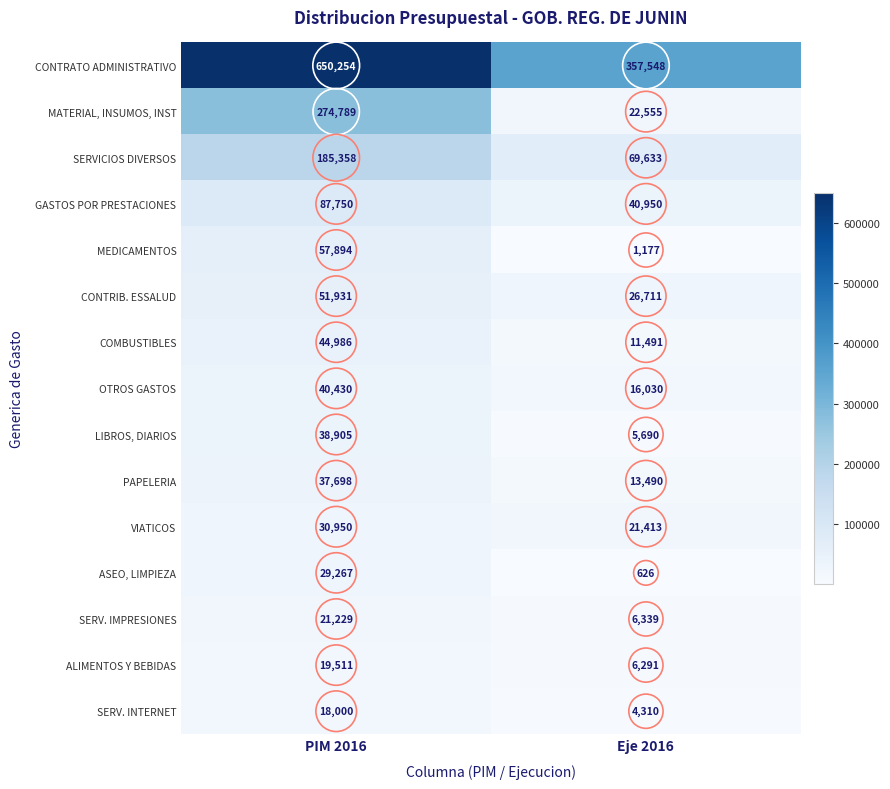

At which category is the sum across all series the highest?

PIM 2016